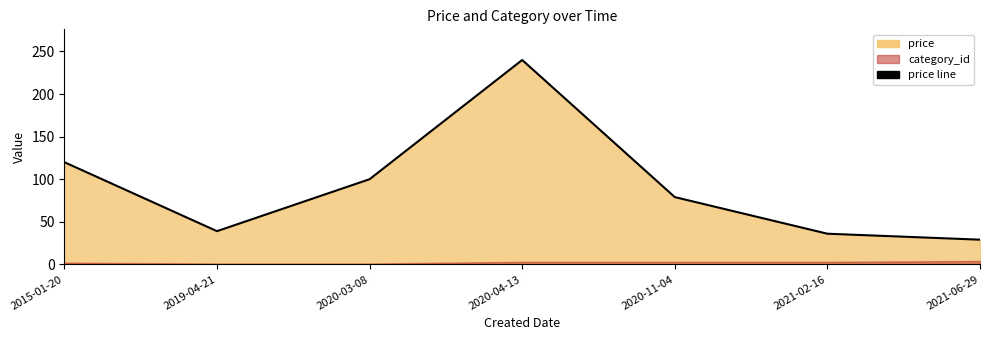

What is the difference between the values at 2015-01-20 and 2019-04-21?

81